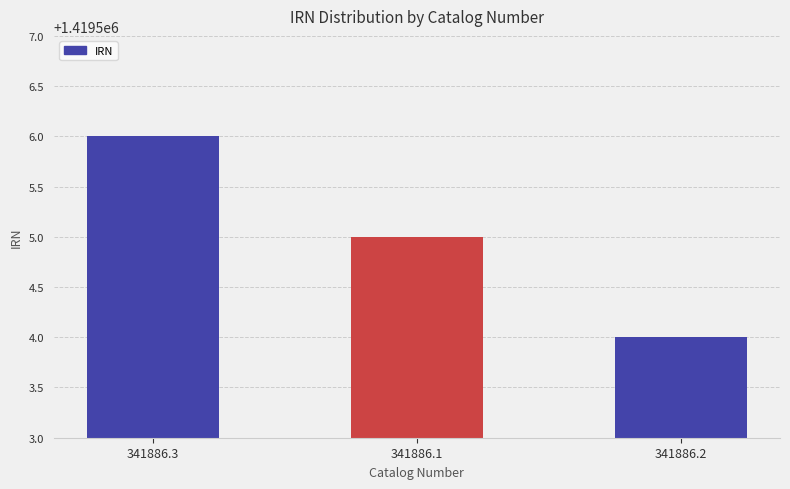

Is it true that the value at 341886.1 is 1847843?

False